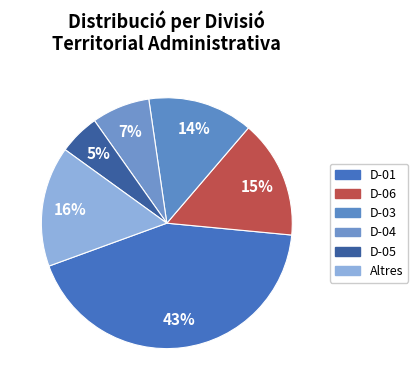

How many segments does this pie chart have?

6